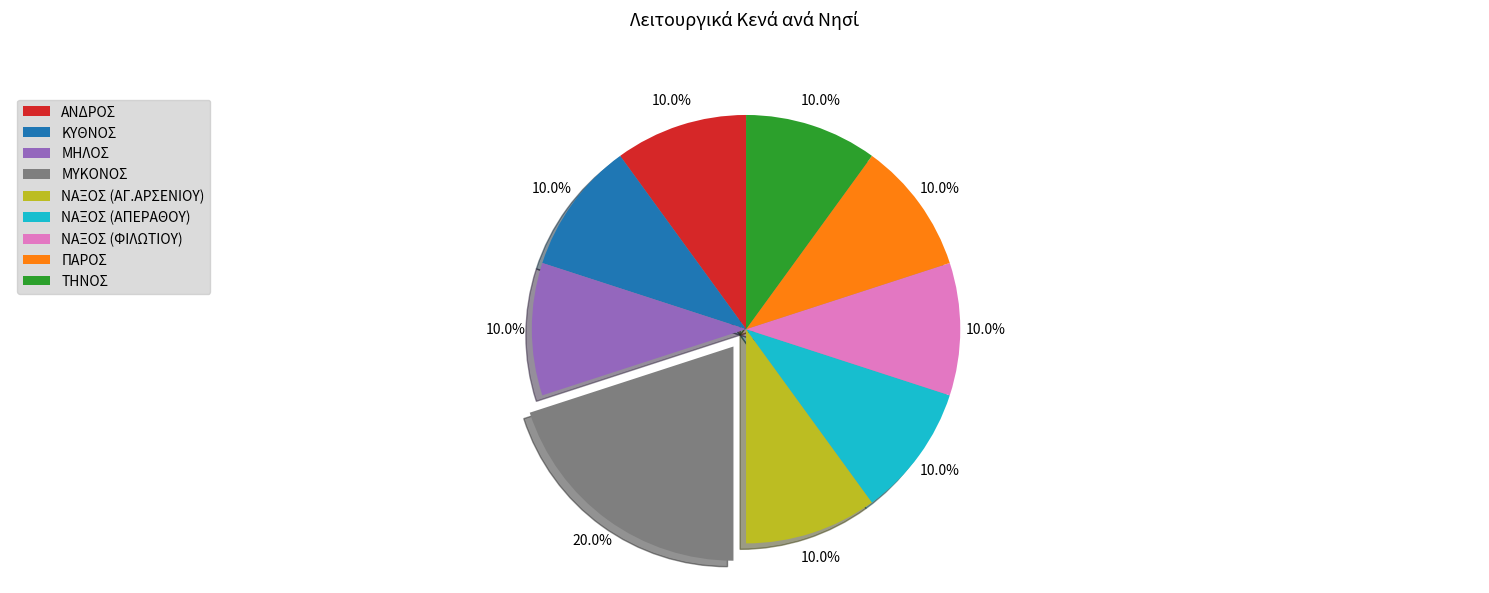

The ΜΥΚΟΝΟΣ slice represents 28% of the pie. True or false?

False